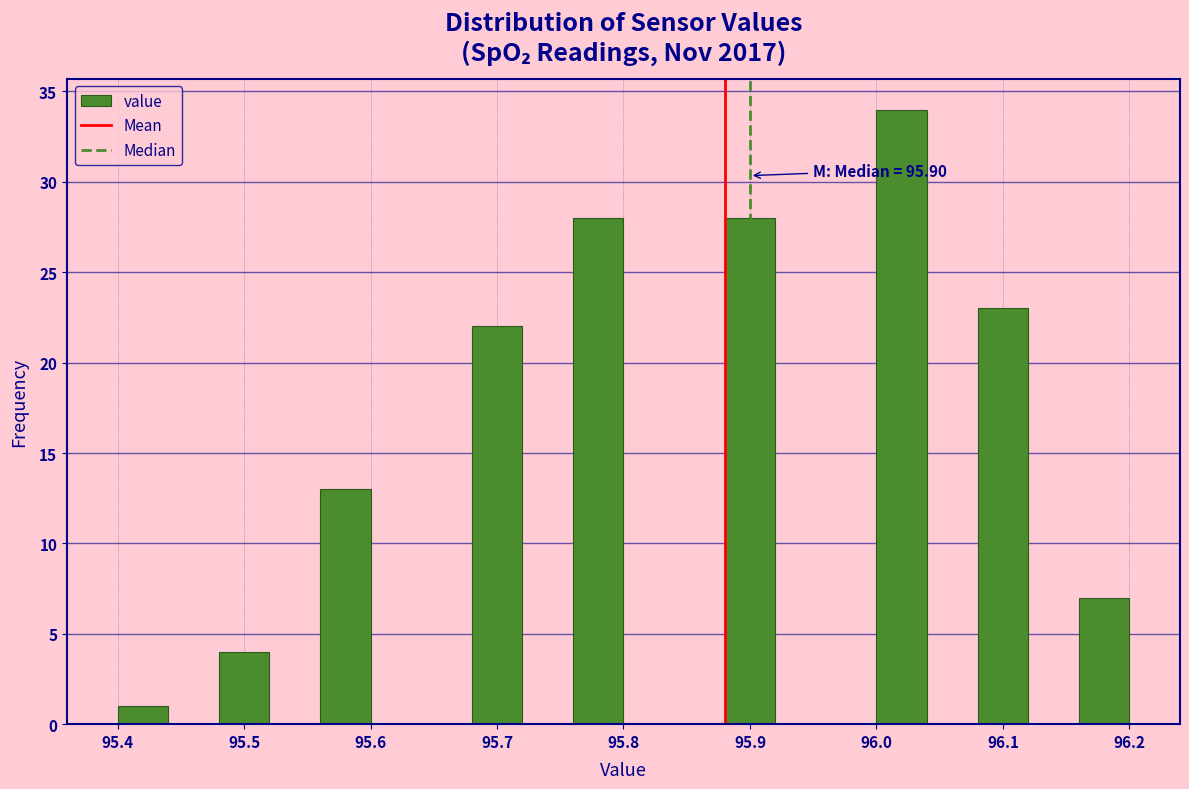

Which range on the x-axis has the tallest bar?

96.00 to 96.04